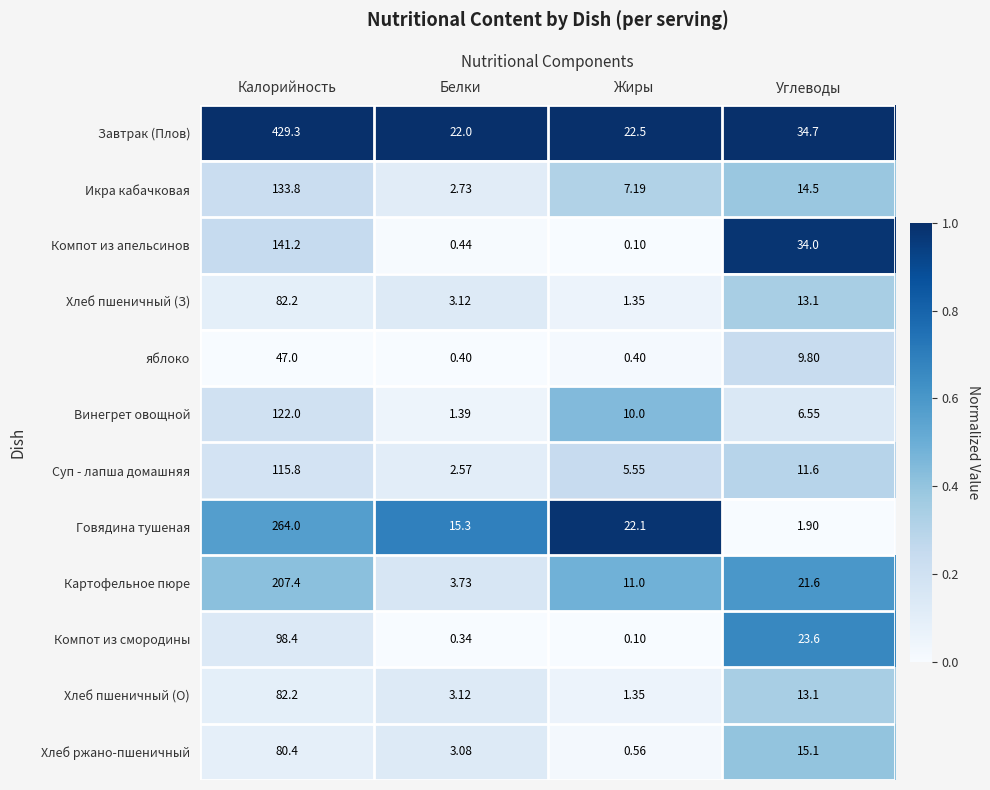

Is the value of Хлеб пшеничный (О) at Белки greater than the value of Хлеб пшеничный (З) at Жиры?

Yes